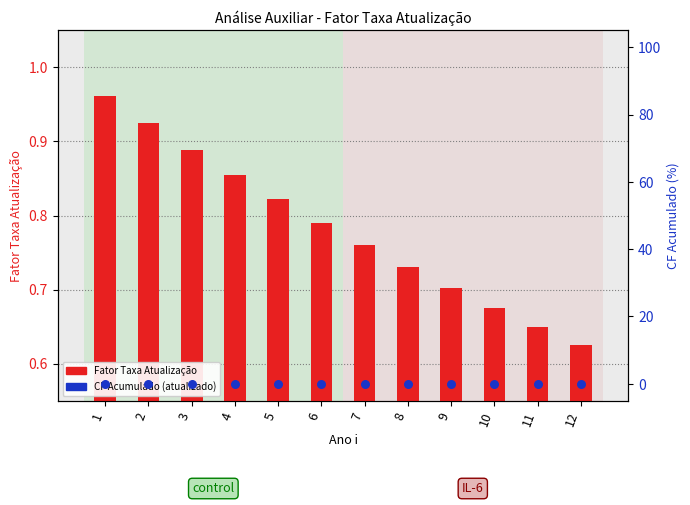

What are all the series names shown in the legend?

Fator Taxa Atualização, CF Acumulado (atualizado)